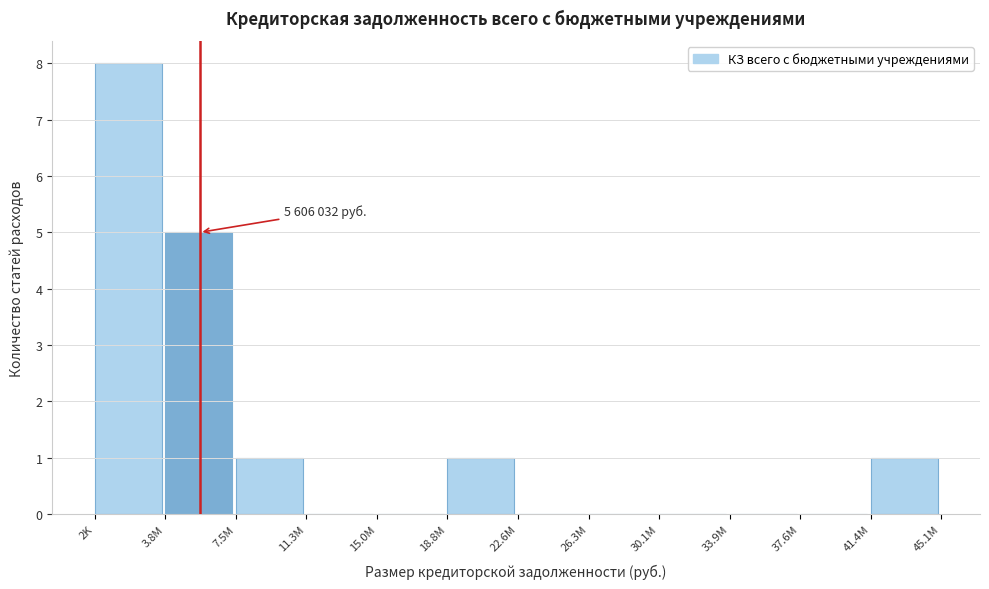

Reading right to left, what are all the values shown in this chart?

41.4M=1	37.6M=0	33.9M=0	30.1M=0	26.3M=0	22.6M=0	18.8M=1	15.0M=0	11.3M=0	7.5M=1	3.8M=5	2K=8